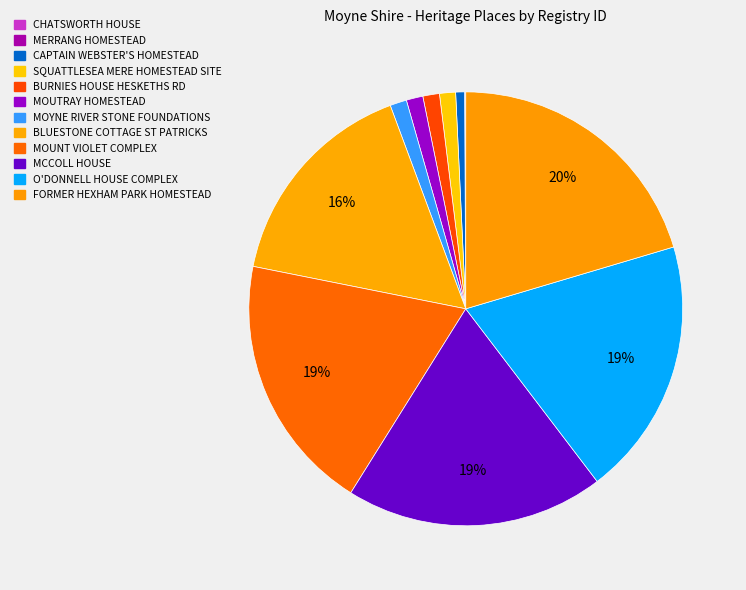

What percentage is the FORMER HEXHAM PARK HOMESTEAD slice, to the nearest percent?

20%